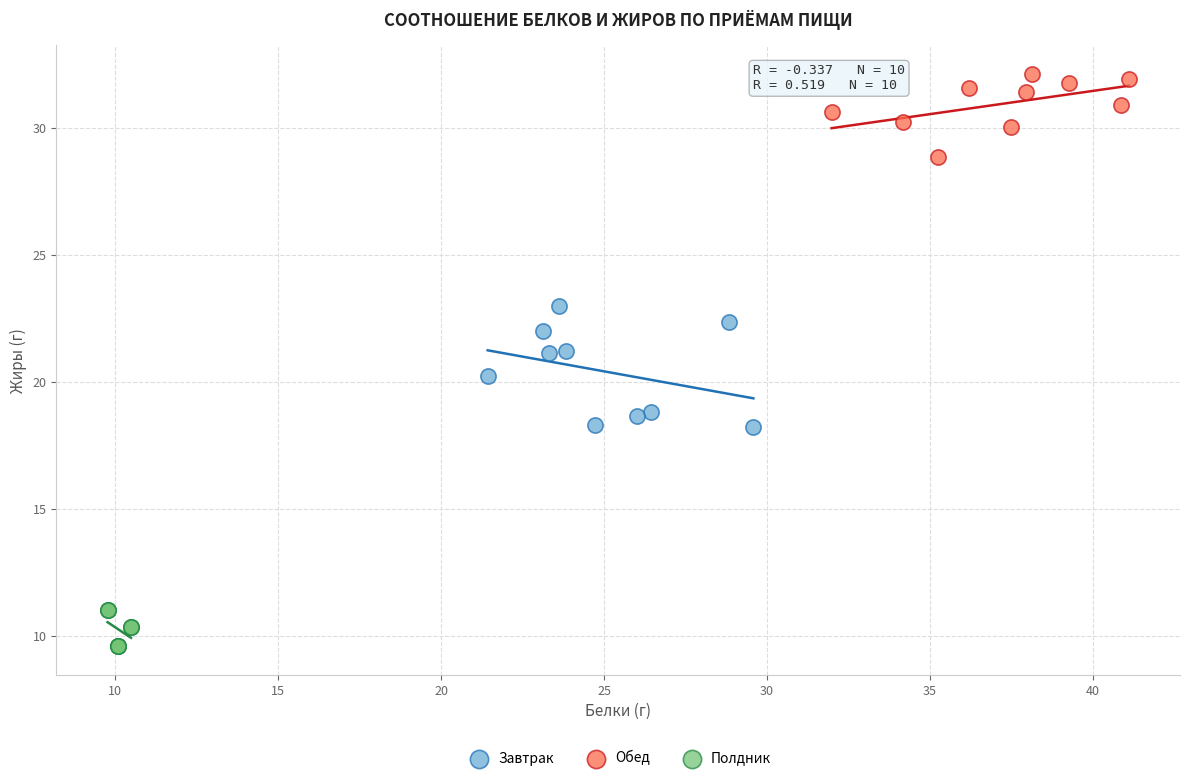

Which series reaches the maximum Y coordinate?

Обед